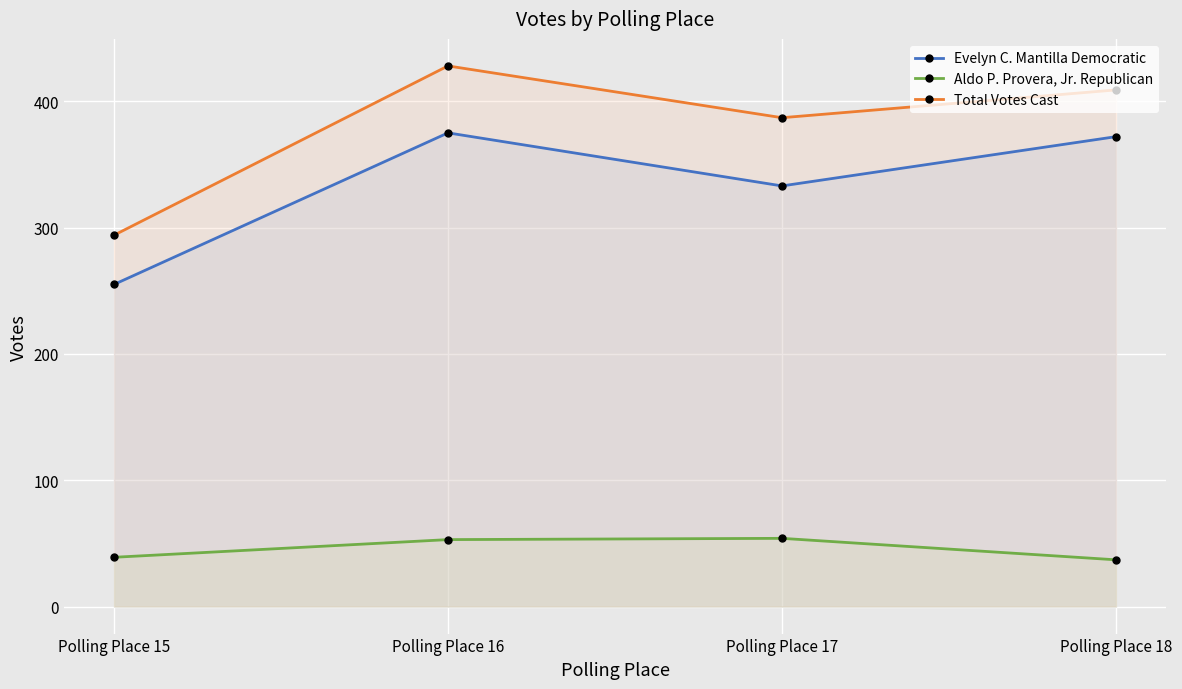

Which series changed the most between Polling Place 15 and Polling Place 16?

Total Votes Cast